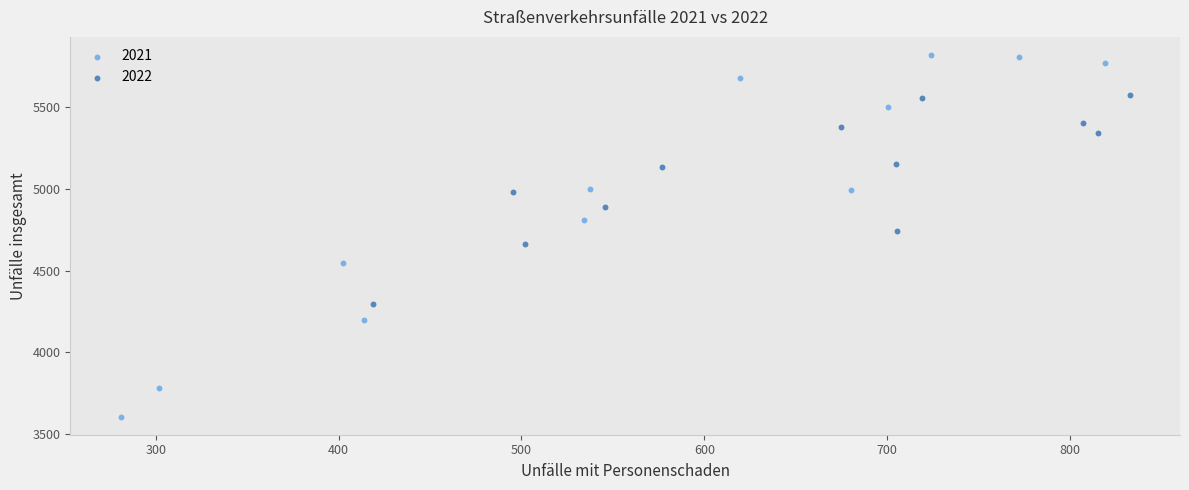

Which series has the widest spread of Y values?

2021